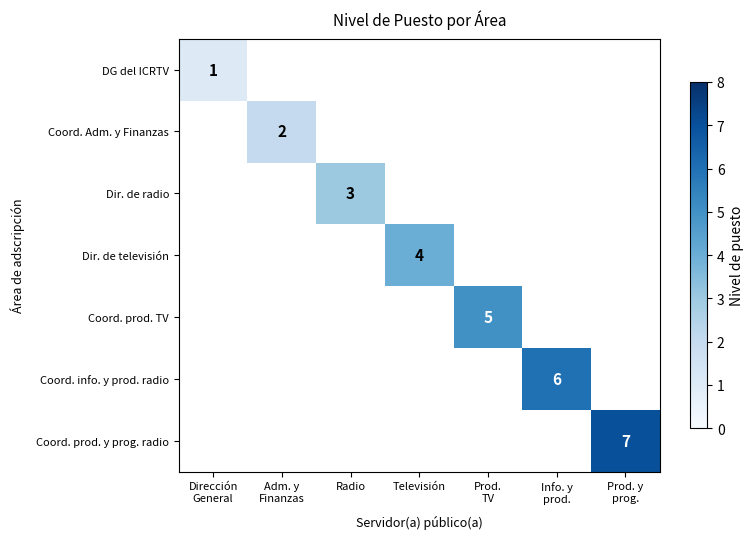

How many values in Coord. info. y prod. radio are above zero?

1